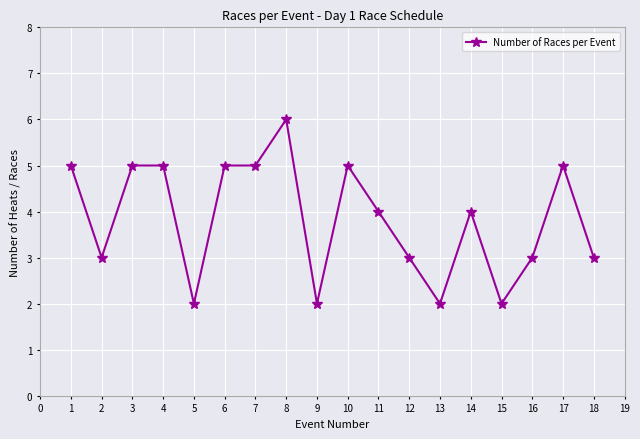

At which category does the chart reach its peak across all series?

8